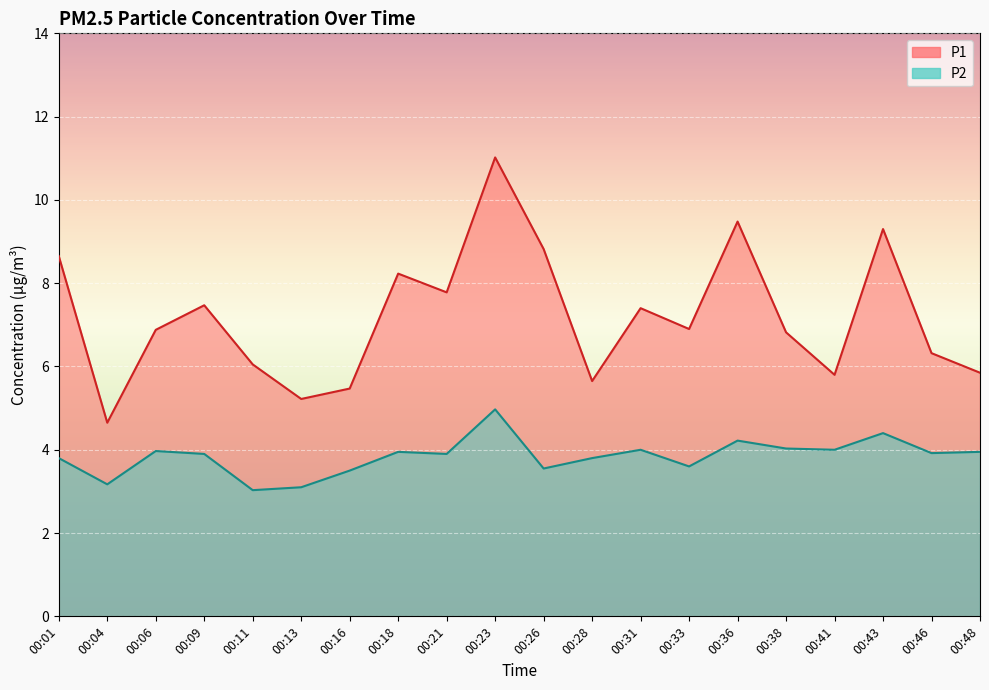

What are all the series names shown in the legend?

P1, P2